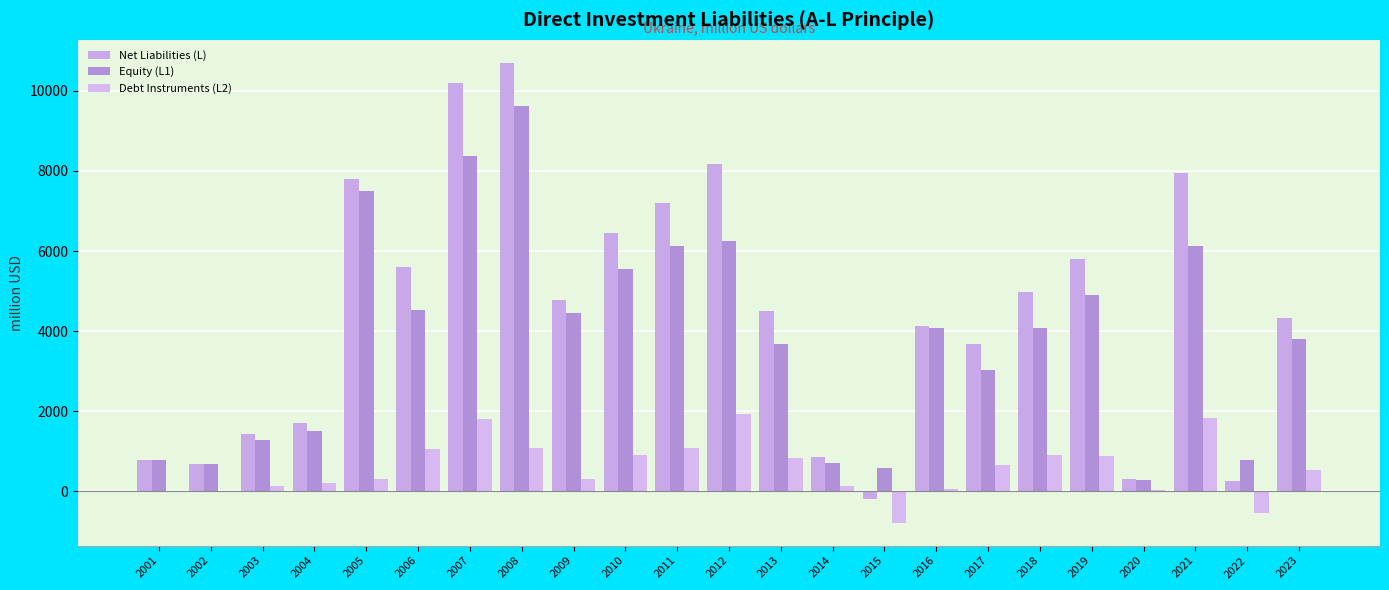

Is the value of Debt Instruments (L2) at 2021 greater than the value of Net Liabilities (L) at 2004?

Yes